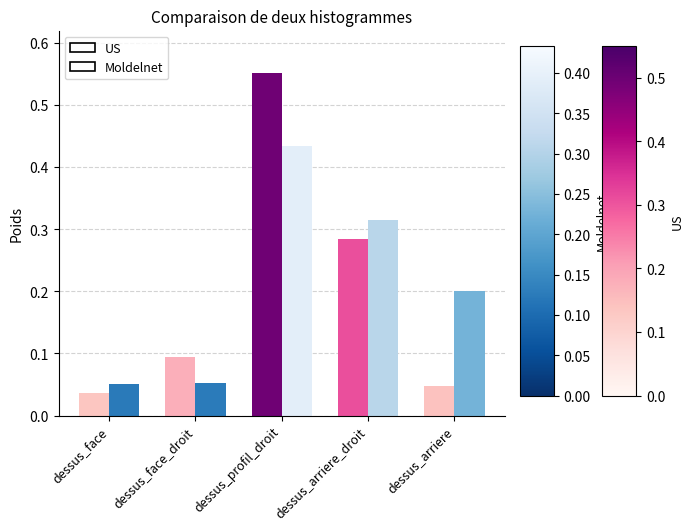

Rank the series at dessus_arriere from highest to lowest value.

Moldelnet, US